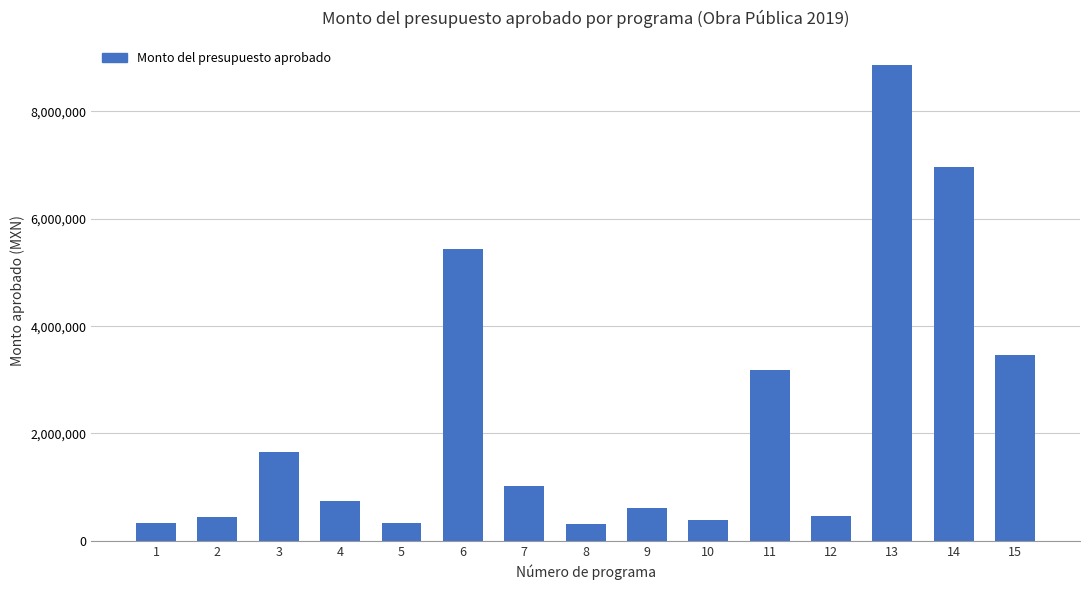

What is the sum of the values at 3 and 1?

1981425.2